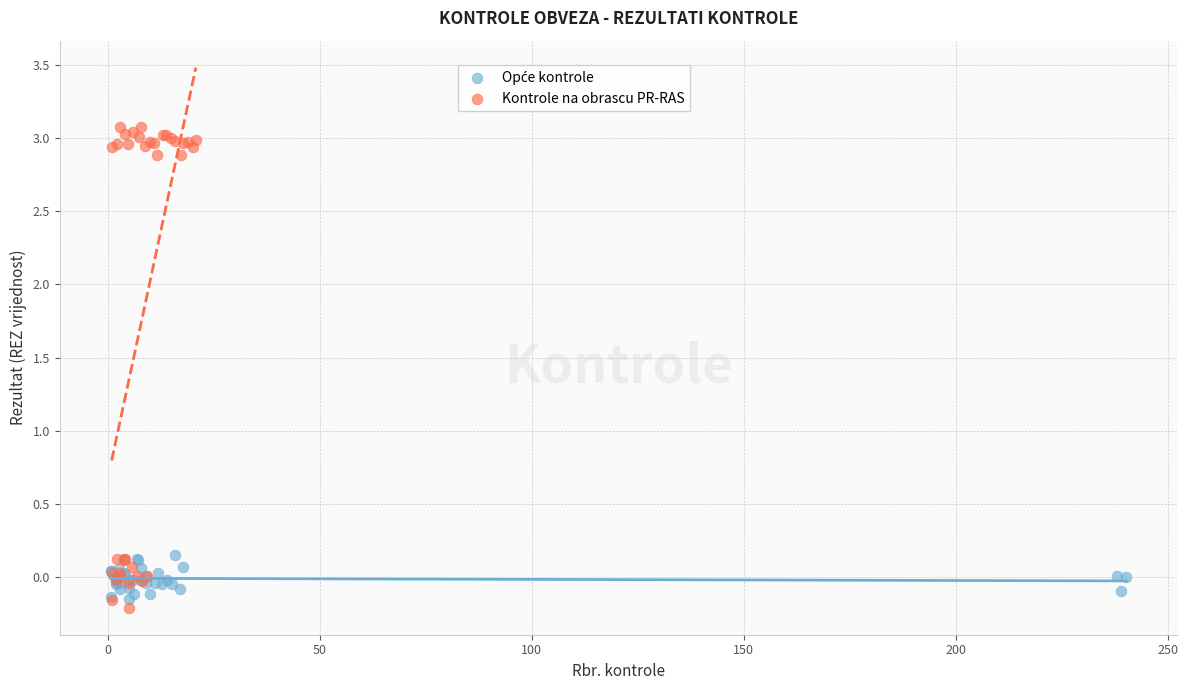

Which series reaches the maximum Y coordinate?

Kontrole na obrascu PR-RAS